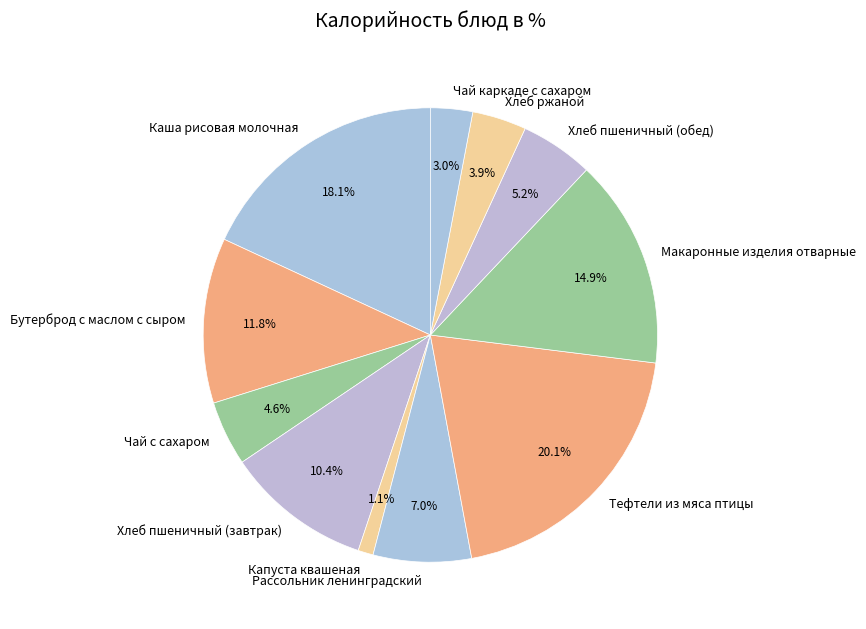

True or false: Каша рисовая молочная accounts for 29% of the total.

False